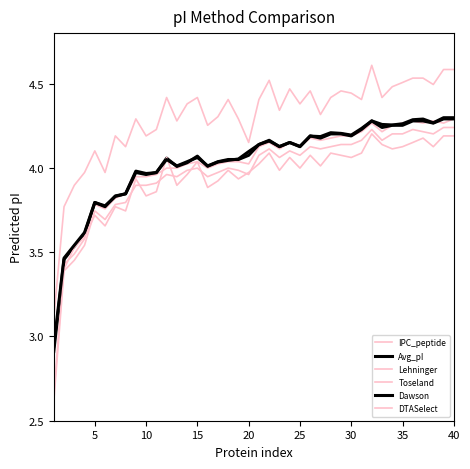

What is the difference between the maximum and minimum values in the DTASelect series?

1.5